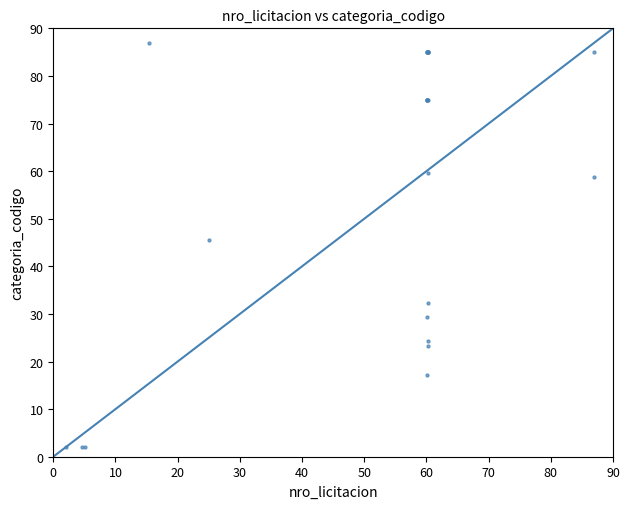

What Y value in the scatter plot is closest to 44?

45.5